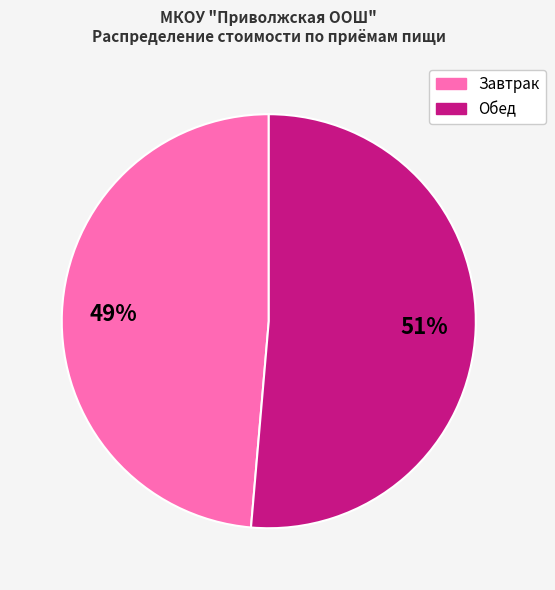

How many slices are in this pie chart?

2